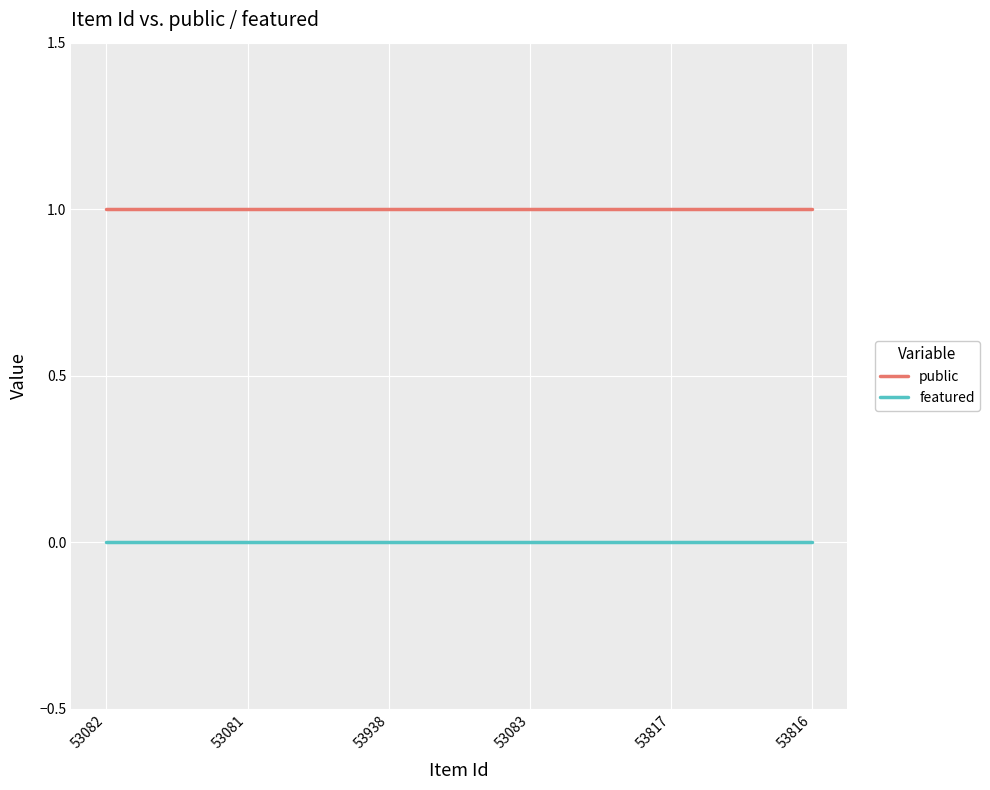

Reading left to right, transcribe all the data shown in this chart.

public: 53082=1	53081=1	53938=1	53083=1	53817=1	53816=1
featured: 53082=0	53081=0	53938=0	53083=0	53817=0	53816=0